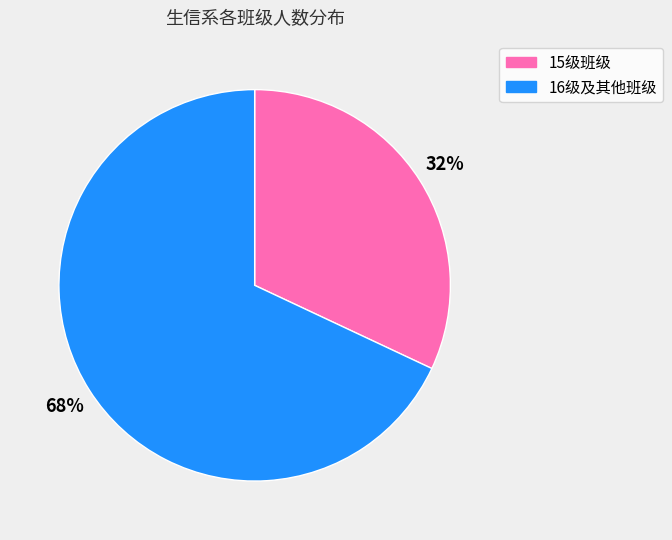

Which category has the smallest portion of the pie?

15级班级